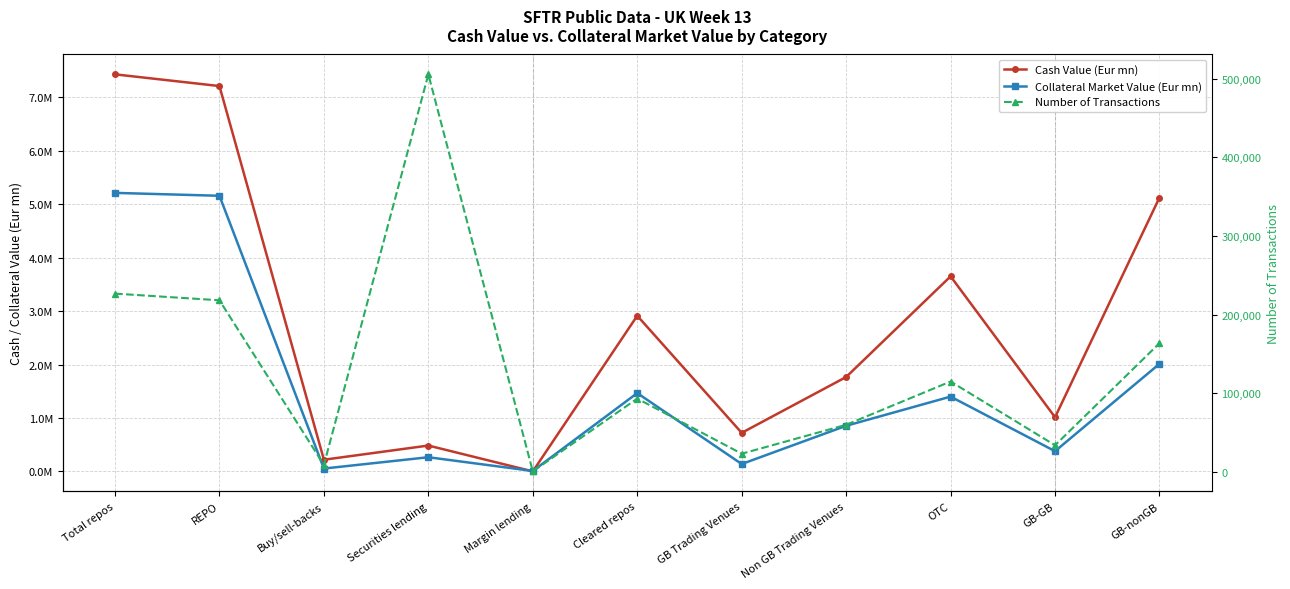

Read the Collateral Market Value (Eur mn) value at OTC.

1400124.4